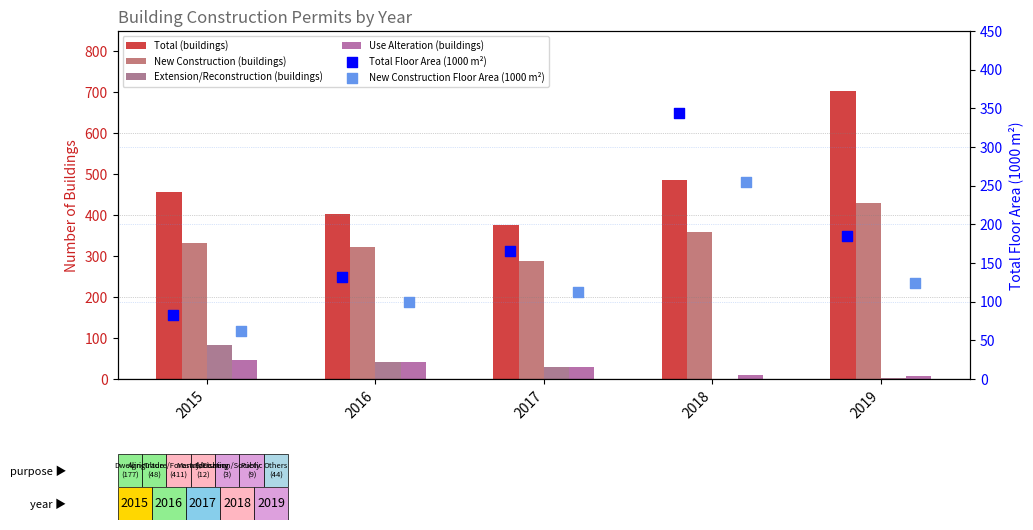

Which series contains the highest Y value?

Total (buildings)